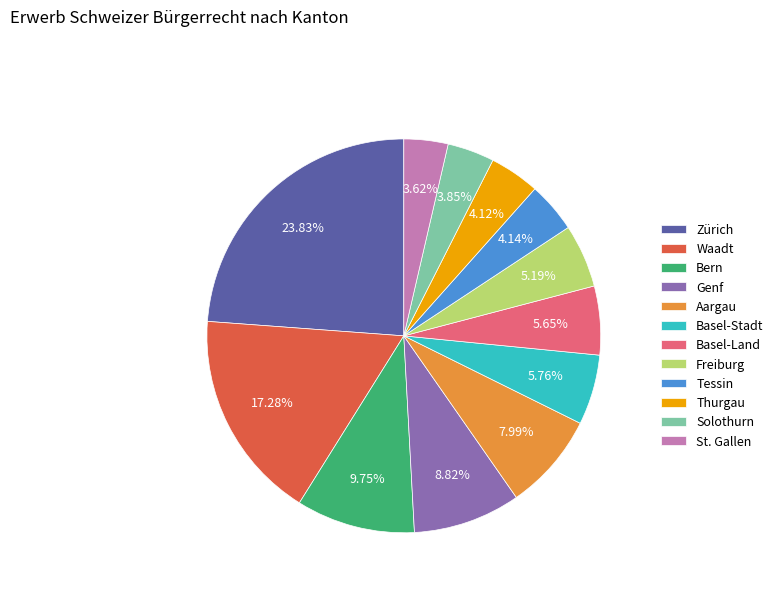

How many segments does this pie chart have?

12